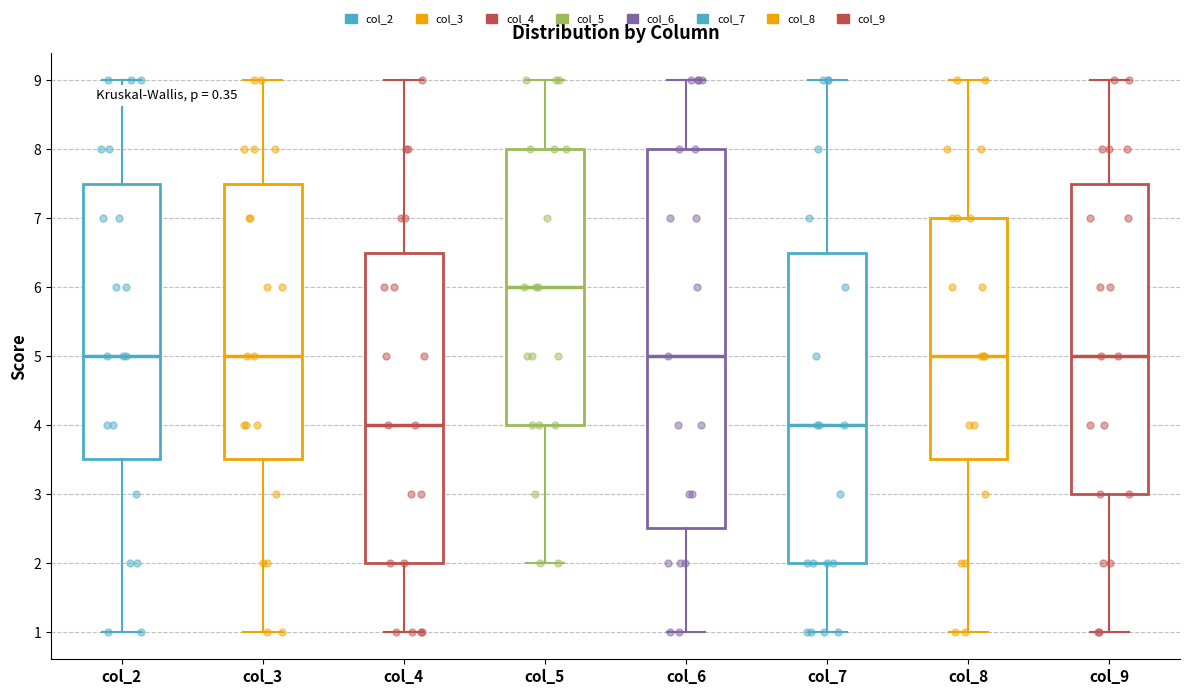

Which box's median line is the highest?

col_5